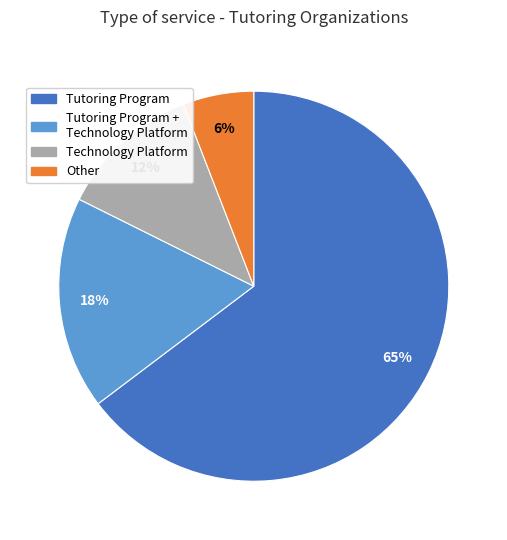

Is there a majority slice in this chart?

Yes